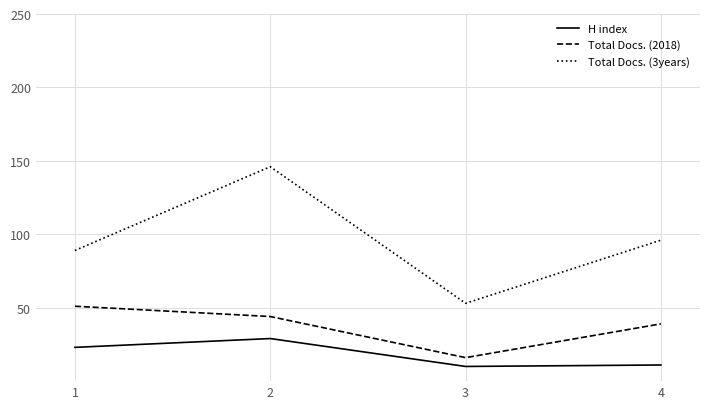

Is it true that Total Docs. (2018) equals 16 at 3?

True